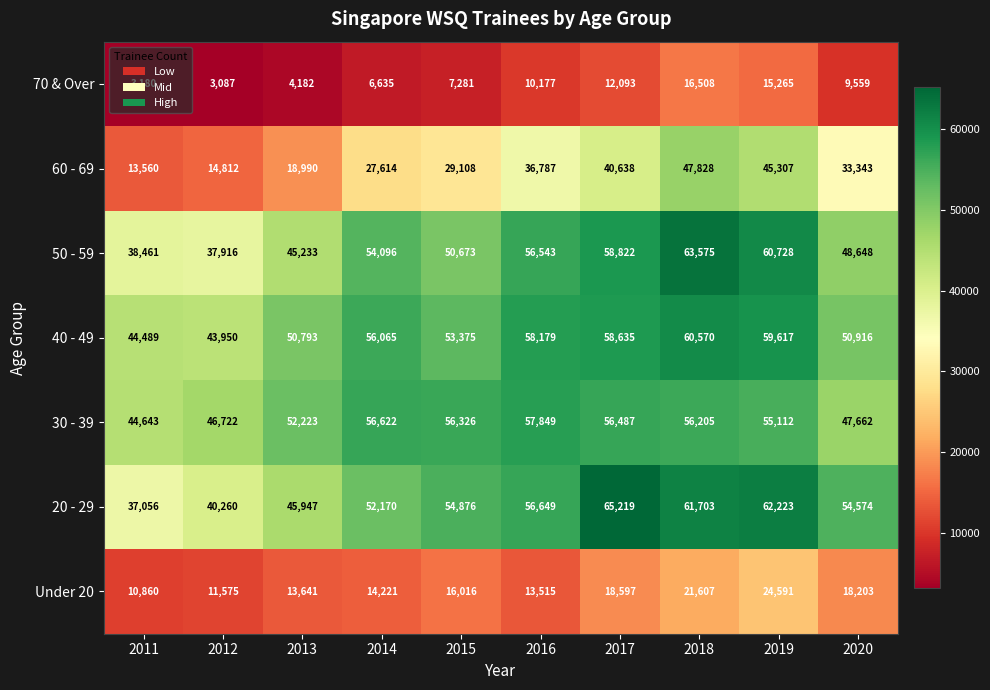

What is the smallest value displayed?

3087